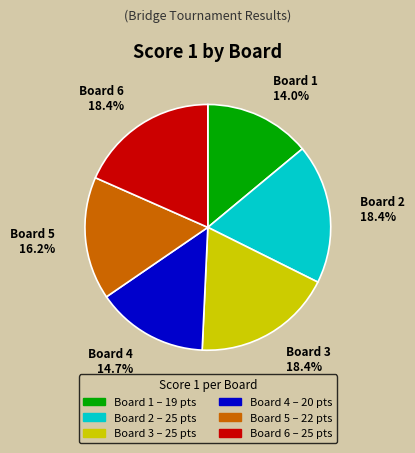

Count the number of slices in the pie.

6